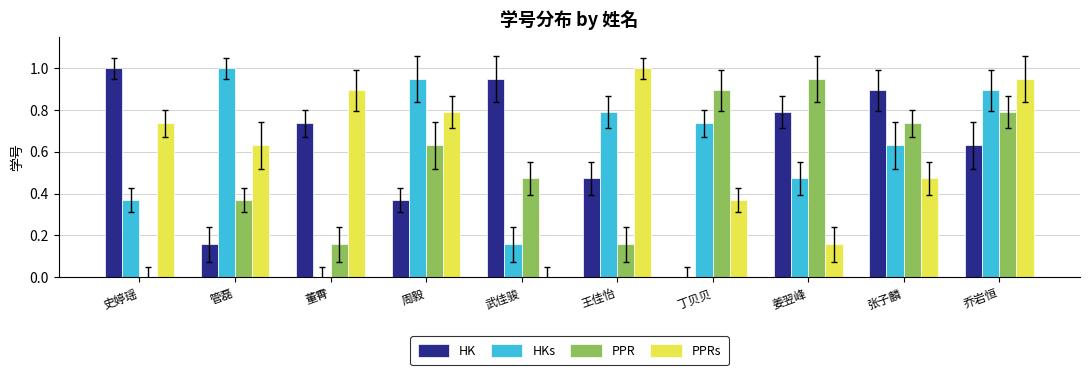

True or false: PPR has a value of 0.1 at 董霄.

False